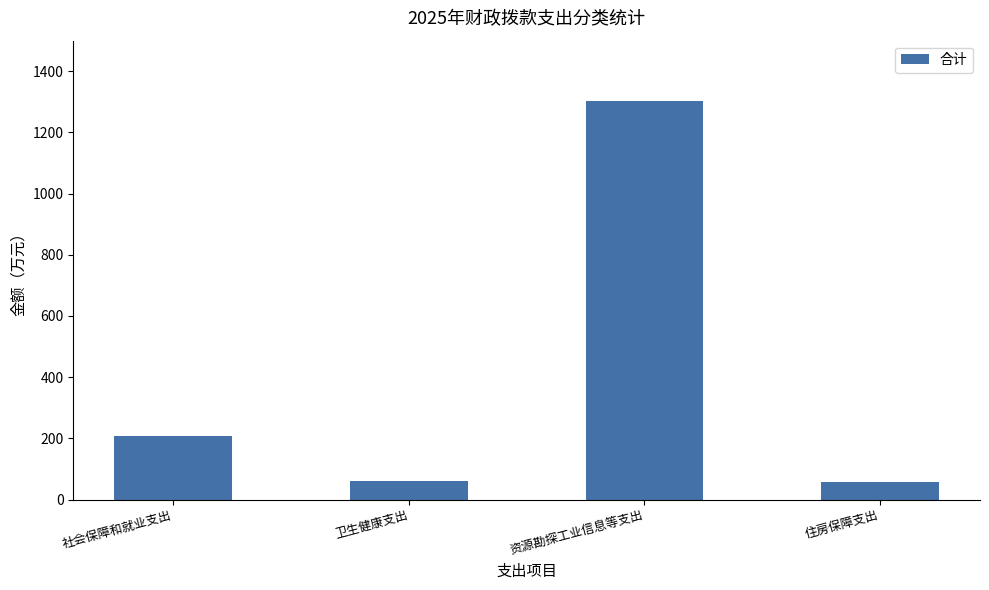

How many data points are less than 208?

2